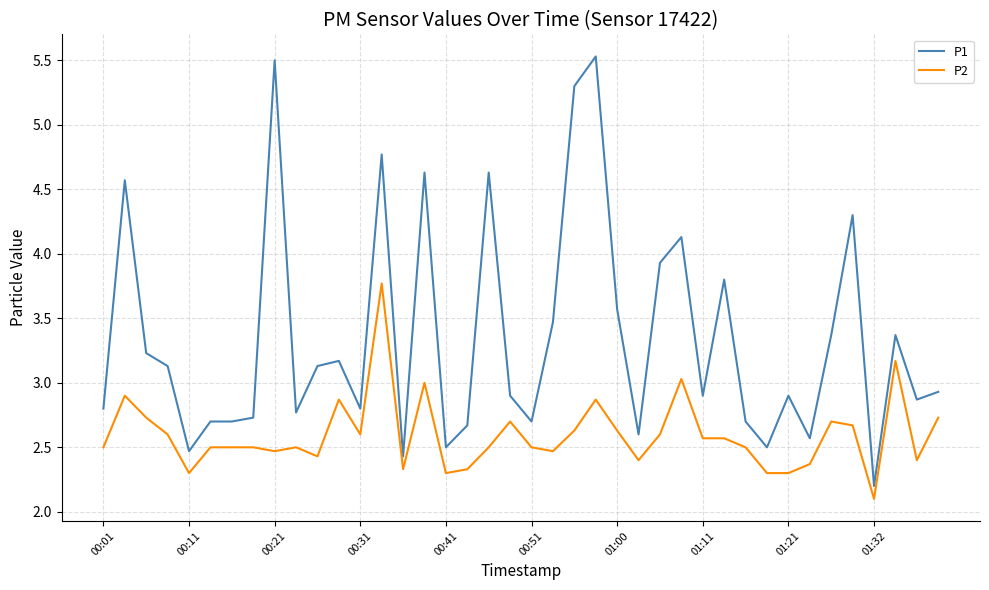

What is the difference between the maximum and minimum values in the P1 series?

3.3